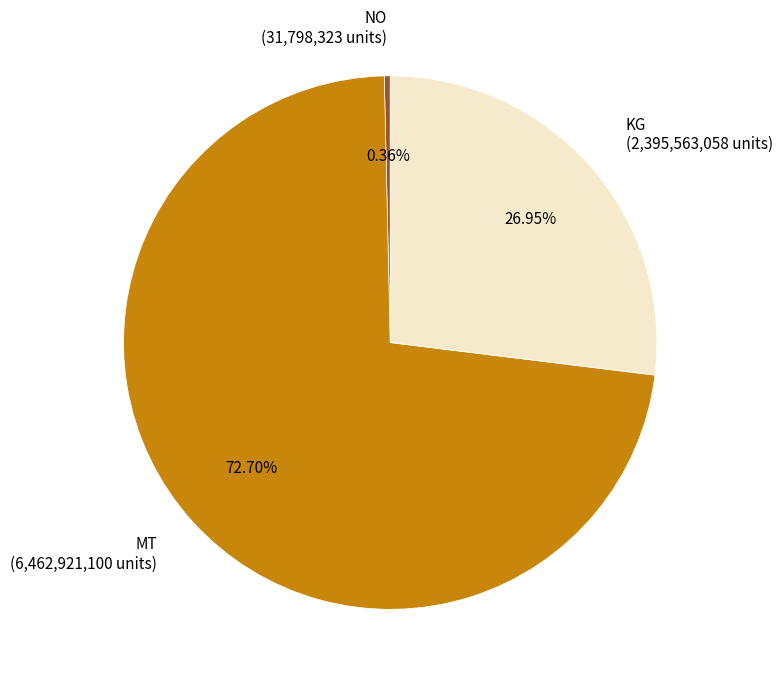

Approximately how many times larger is the value at NO compared to MT?

0.0